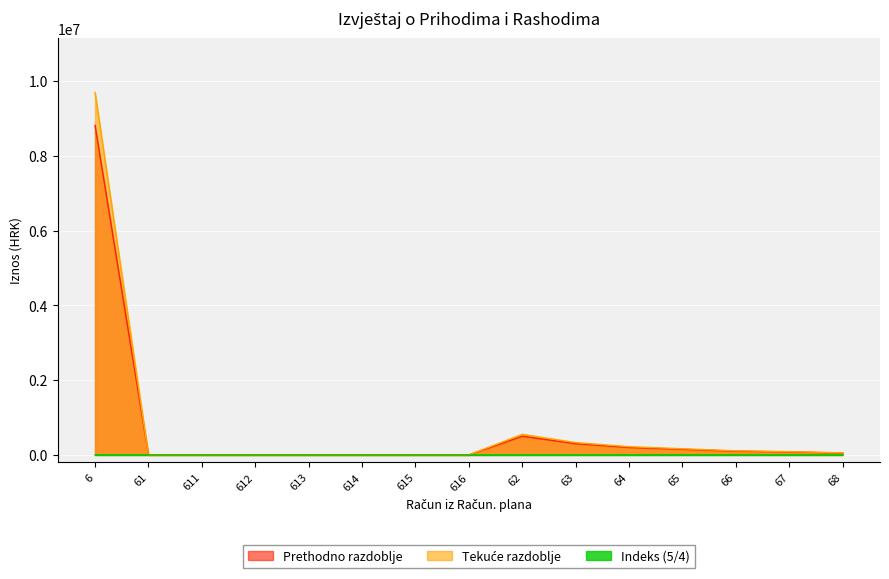

At which category is the sum across all series the highest?

6